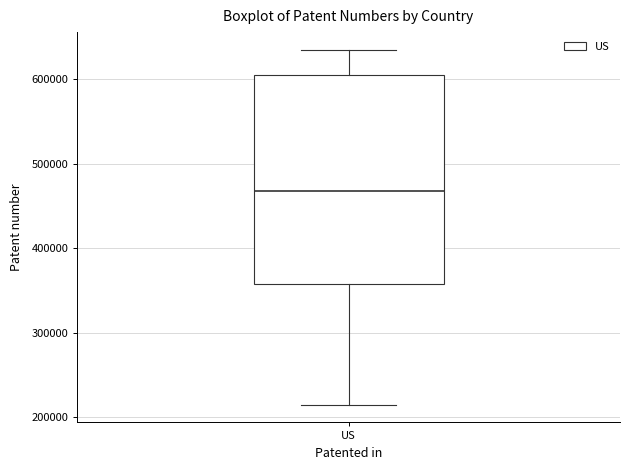

Transcribe this box plot: give where the median line is, the range the box spans, and where the two whiskers end, as read against the y-axis. The values are not printed on the chart, so give them approximately, as read against the axis.

median 470000, box 360000 to 600000, whiskers 210000 to 630000